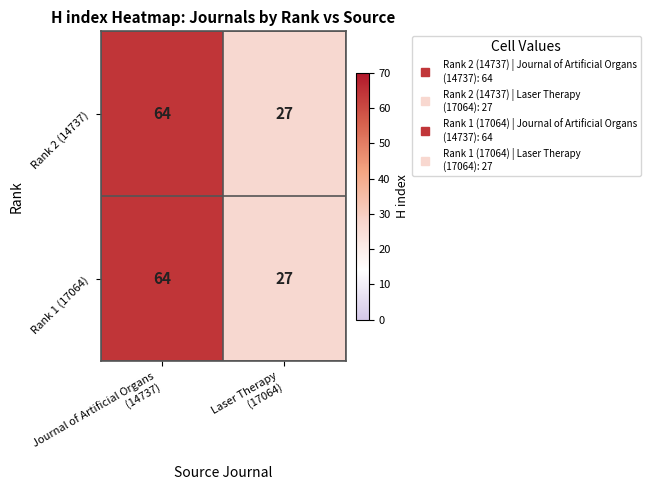

What is the smallest value displayed?

27